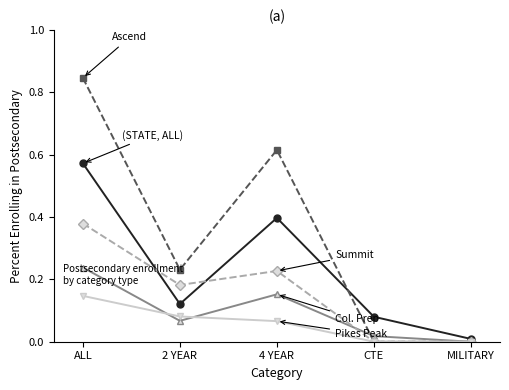

Which category has the highest value across all series?

ALL